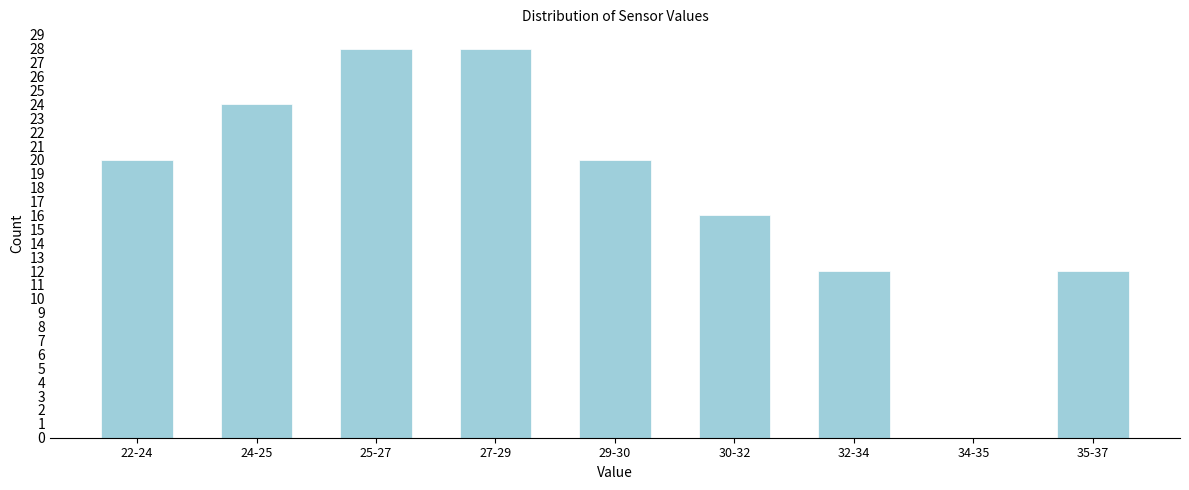

Reading left to right, list all the values displayed in this chart.

22-24=20	24-25=24	25-27=28	27-29=28	29-30=20	30-32=16	32-34=12	34-35=0	35-37=12